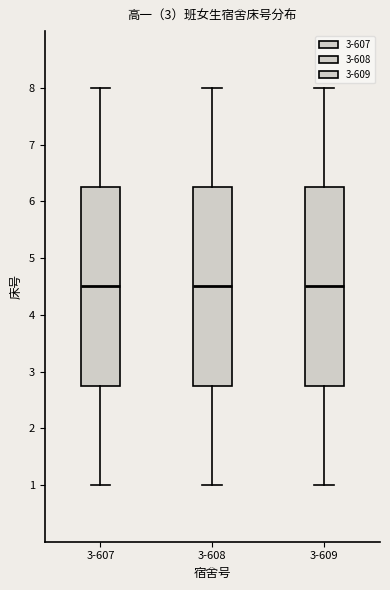

Reading left to right, transcribe this box plot: for each box, give where its median line is, the range the box spans, and where its two whiskers end, as read against the y-axis. The values are not printed on the chart, so give them approximately, as read against the axis.

3-607: median 4.5, box 2.8 to 6.3, whiskers 1.0 to 8.0
3-608: median 4.5, box 2.8 to 6.3, whiskers 1.0 to 8.0
3-609: median 4.5, box 2.8 to 6.3, whiskers 1.0 to 8.0